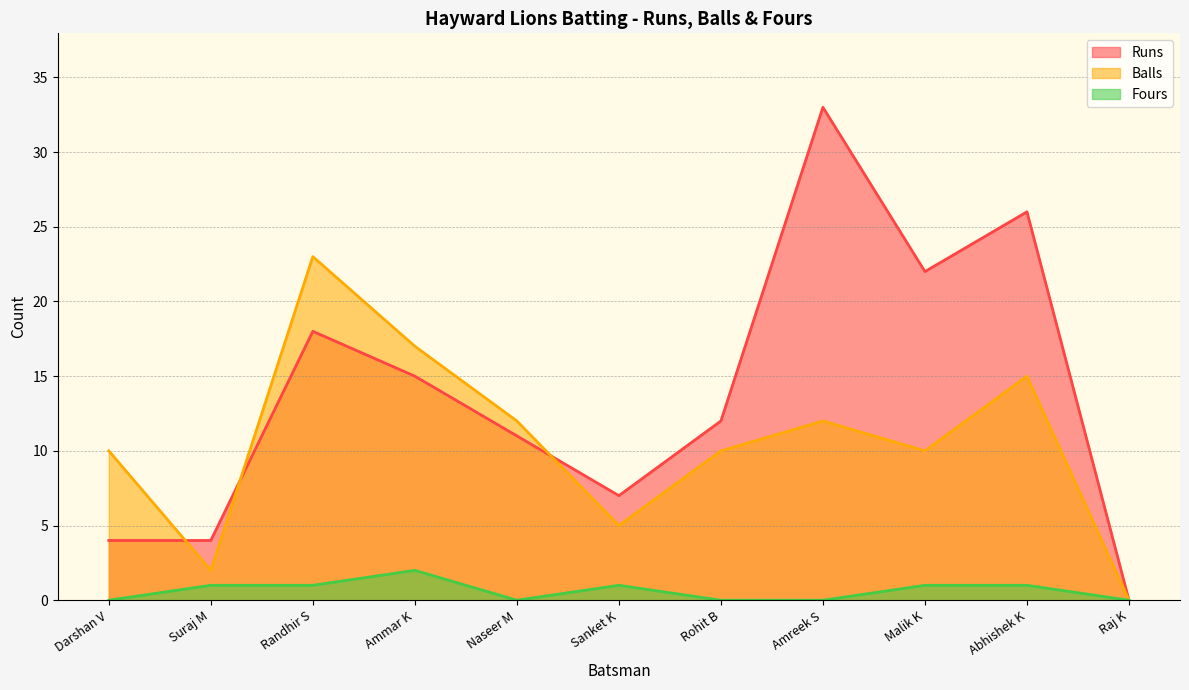

At which label does Fours reach its peak?

Ammar K